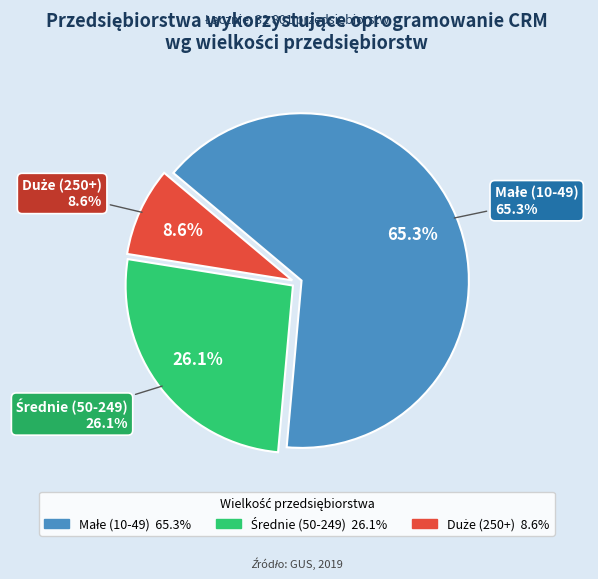

What is the largest slice in the pie chart?

Małe (10-49)